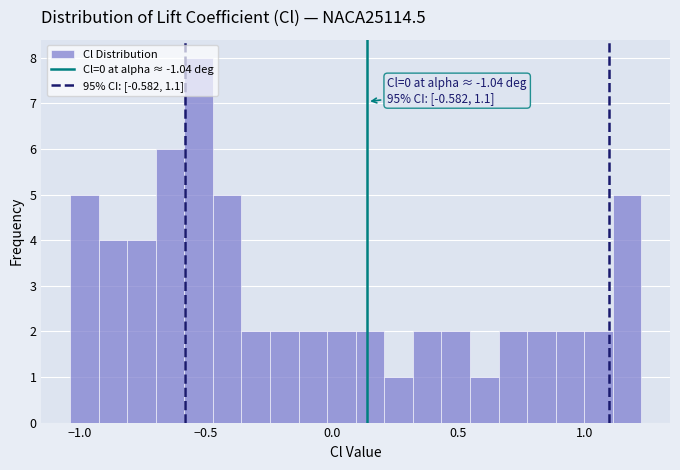

Around what value on the x-axis is the tallest bar? Give the approximate position of its centre, as read against the axis.

-0.55